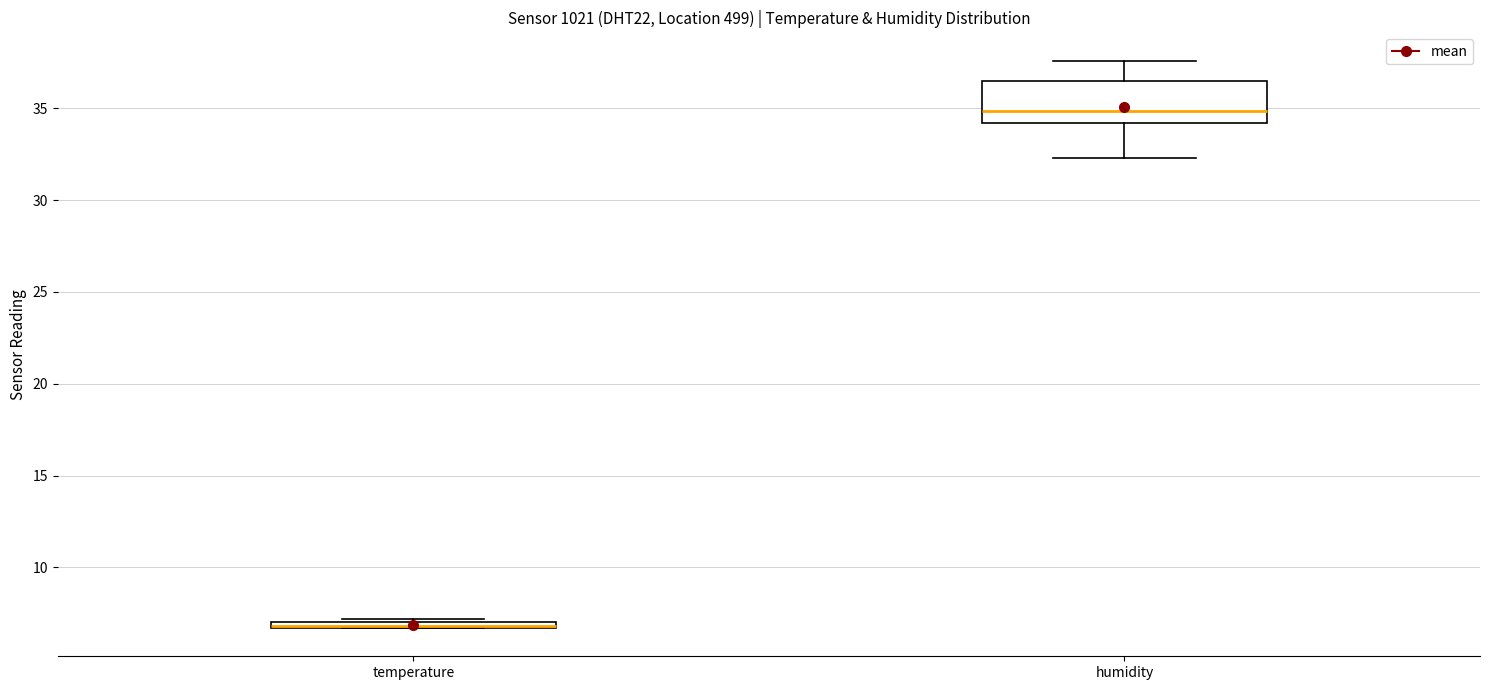

Which box is the tallest, from its lower edge to its upper edge?

humidity